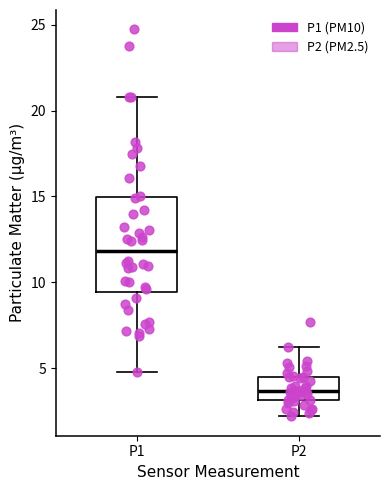

Where does the lower whisker of the box for P1 end on the y-axis? The values are not printed on the chart, so give them approximately, as read against the axis.

5.0